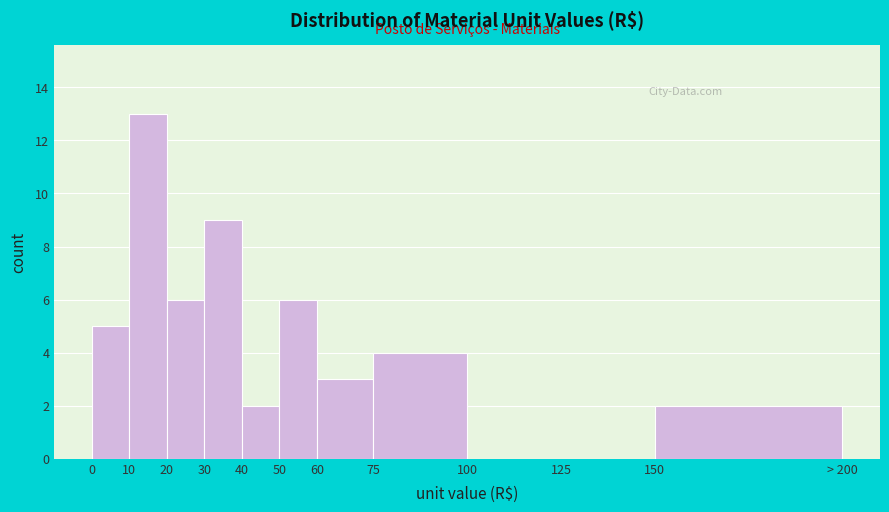

Reading left to right, list all the values displayed in this chart.

0=5	10=13	20=6	30=9	40=2	50=6	60=3	75=4	100=0	125=0	150=2